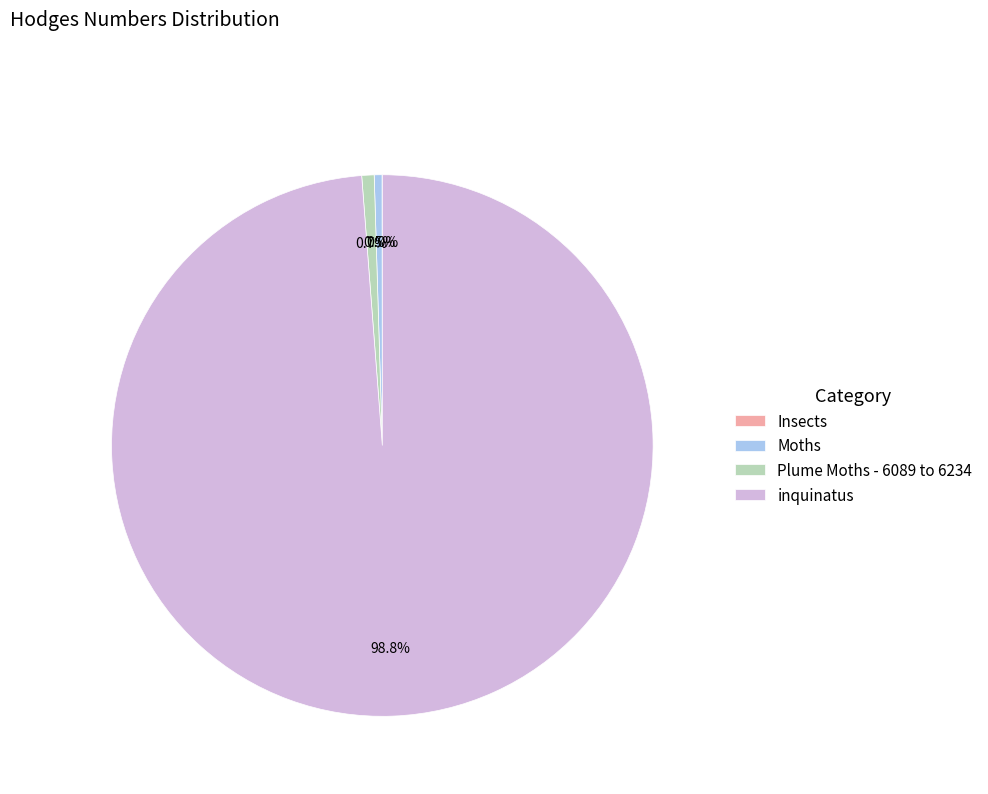

How much of the chart is everything except Moths?

99.5%